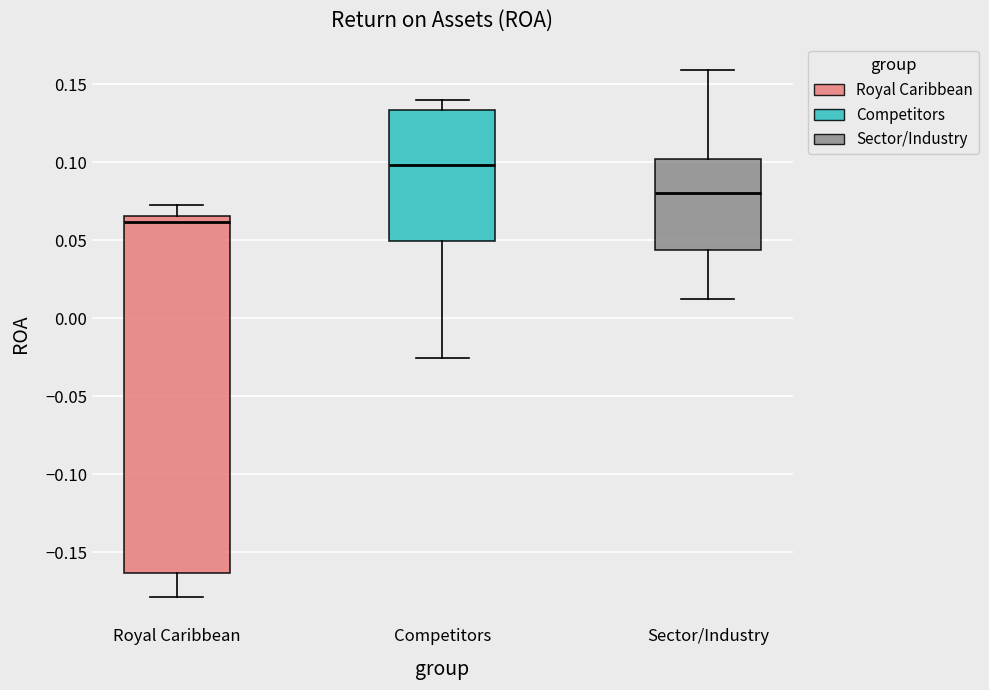

Where is the upper edge of the box for Sector/Industry on the y-axis? The values are not printed on the chart, so give them approximately, as read against the axis.

0.100